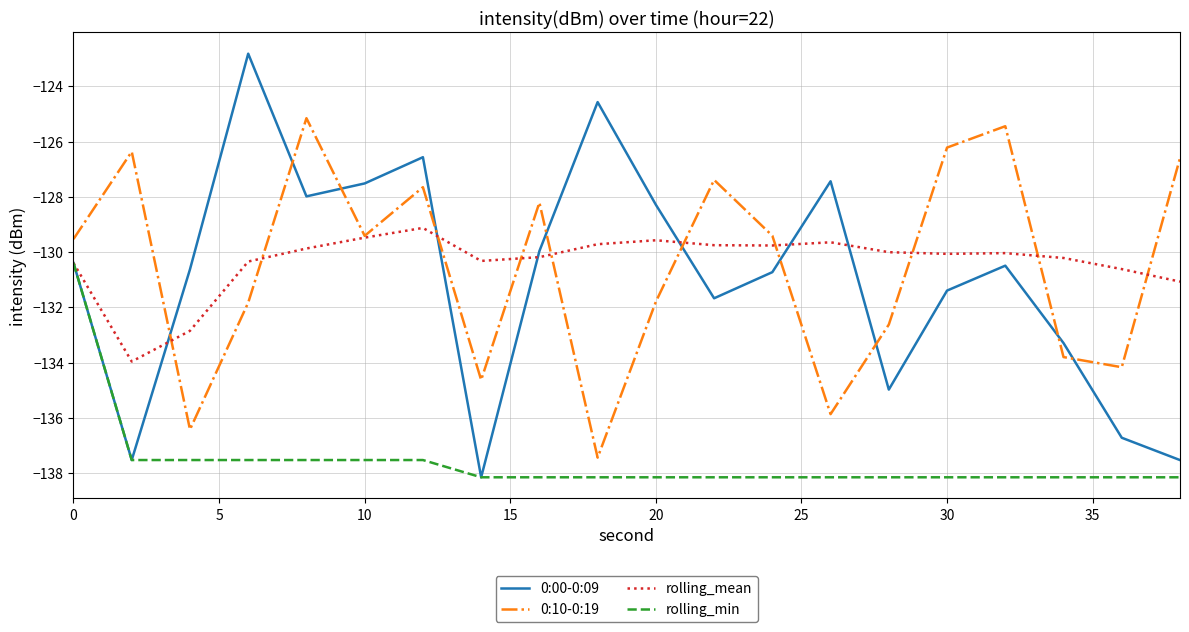

What is the difference between the maximum and second lowest values in the 0:10-0:19 series?

11.3